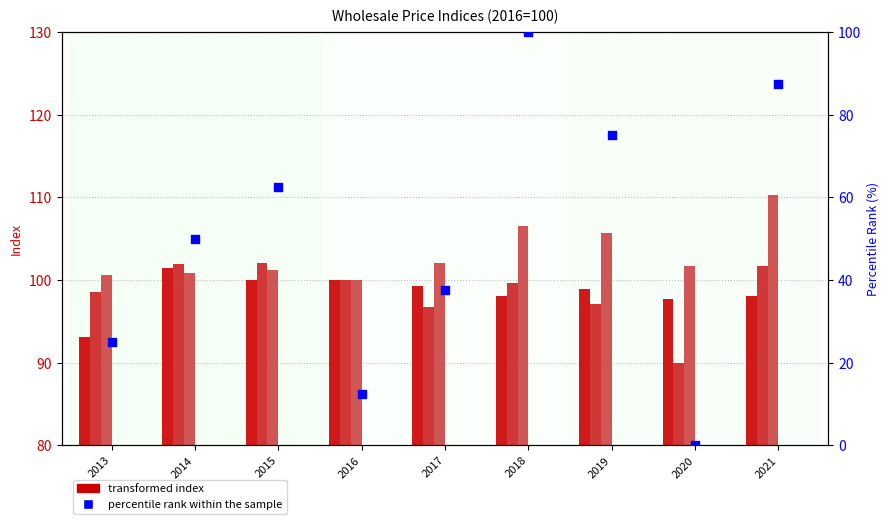

At how many categories does at least one series exceed 75?

9